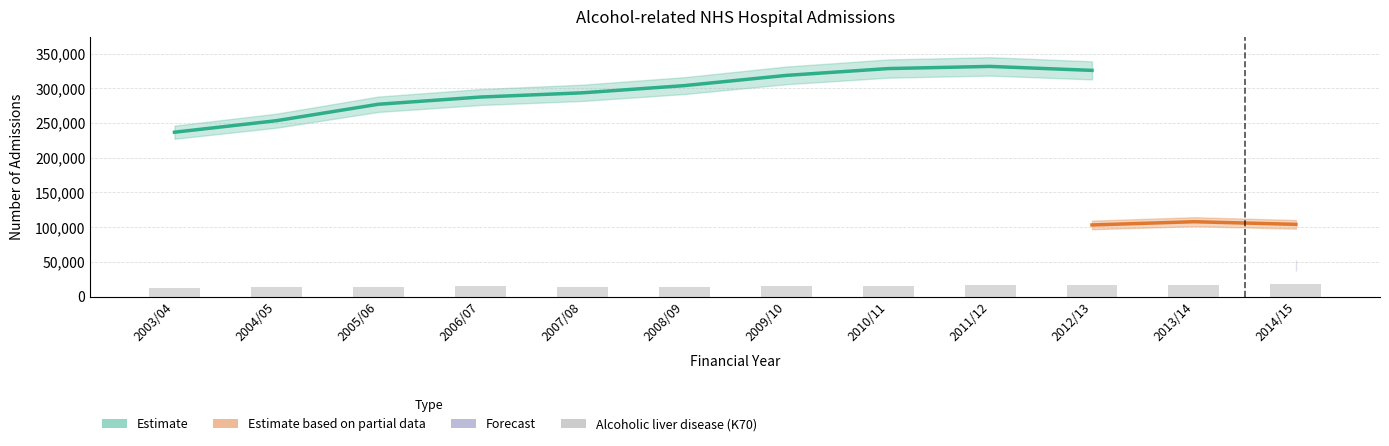

What is the difference between the second highest and second lowest values in the Total admissions series?

79640